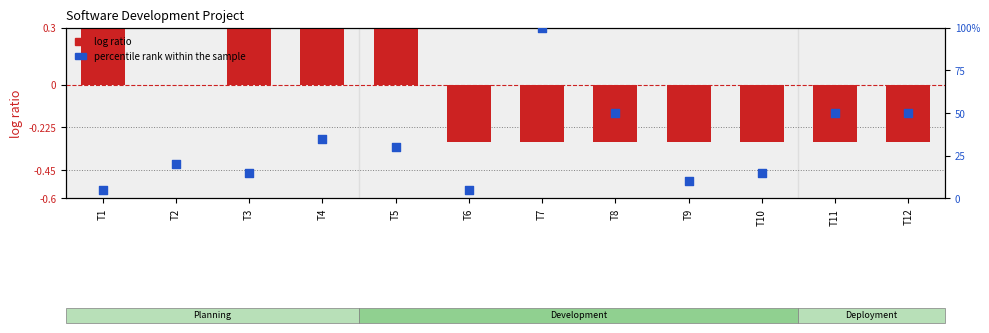

What is the total value across all series at T4?

35.3